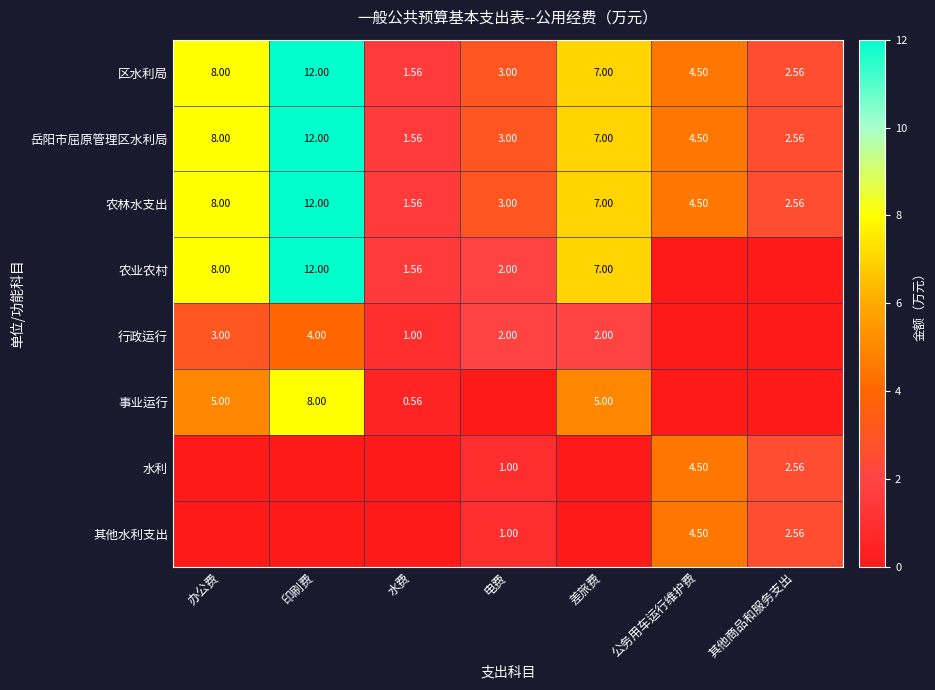

Is the value of 农业农村 at 电费 greater than the value of 事业运行 at 差旅费?

No